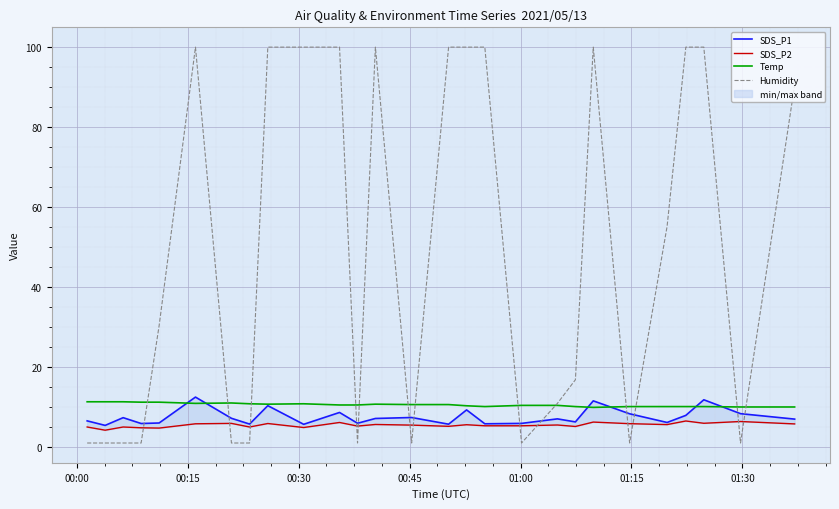

What is the difference between the maximum and minimum values in the SDS_P1 series?

7.1